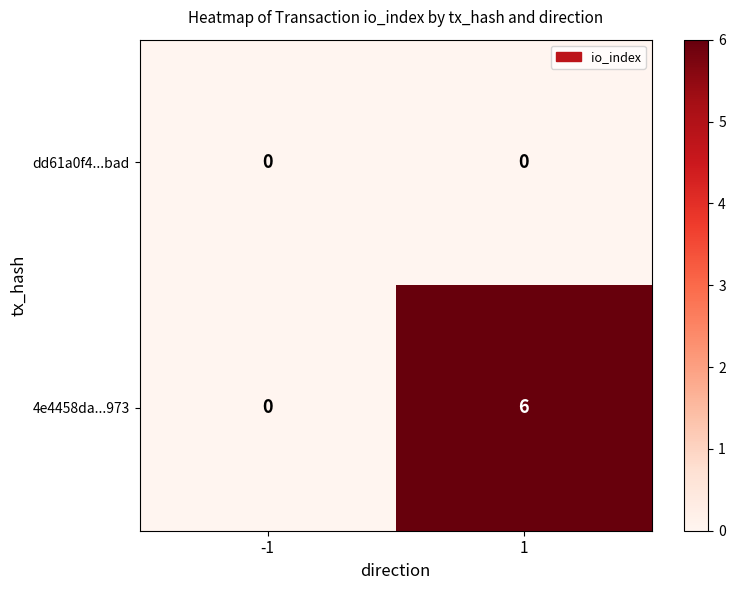

What is the maximum value shown in the chart?

6